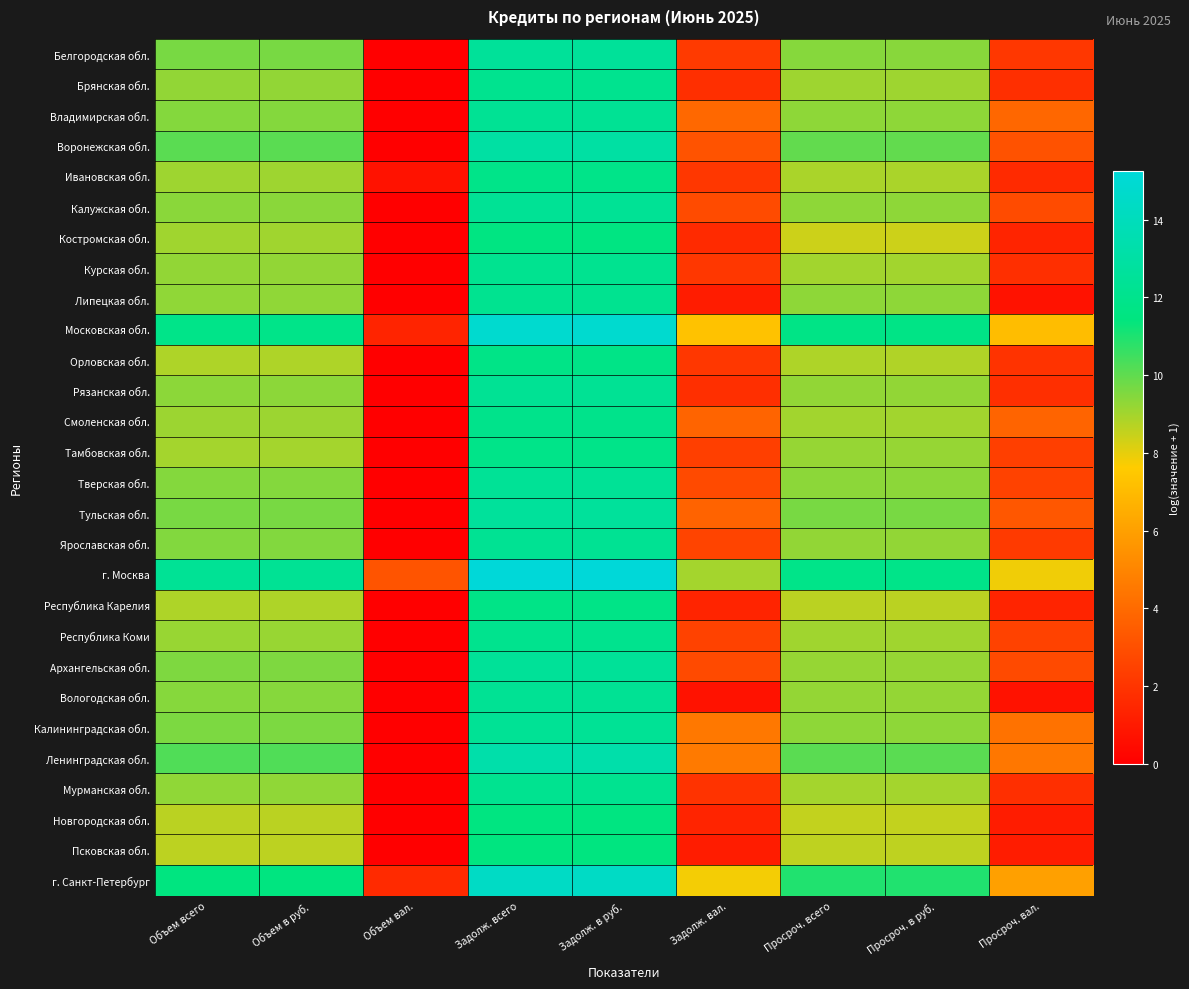

Rank the series at Объем вал. from lowest to highest value.

Белгородская обл., Брянская обл., Владимирская обл., Воронежская обл., Калужская обл., Костромская обл., Курская обл., Липецкая обл., Орловская обл., Рязанская обл., Смоленская обл., Тамбовская обл., Тверская обл., Тульская обл., Ярославская обл., Республика Карелия, Республика Коми, Архангельская обл., Вологодская обл., Калининградская обл., Ленинградская обл., Мурманская обл., Новгородская обл., Псковская обл., Ивановская обл., Московская обл., г. Санкт-Петербург, г. Москва